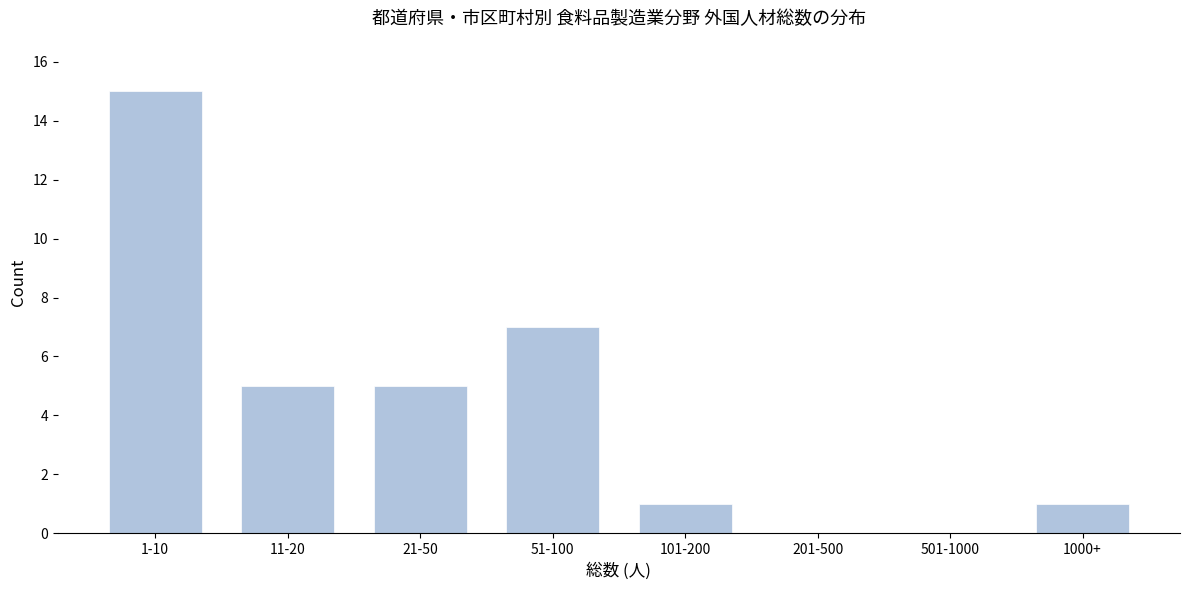

Reading left to right, transcribe all the data shown in this chart.

1-10=15	11-20=5	21-50=5	51-100=7	101-200=1	201-500=0	501-1000=0	1000+=1